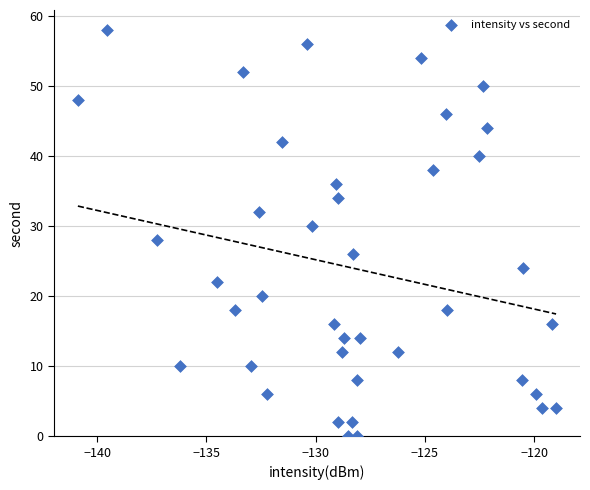

What is the range of Y values (max minus min)?

58